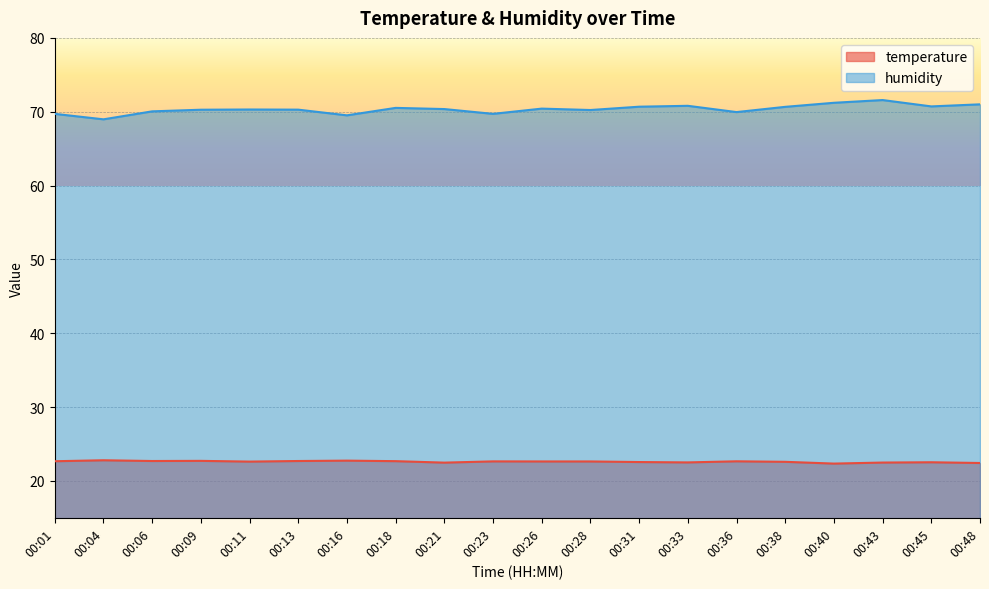

How many lines are shown in the chart?

2